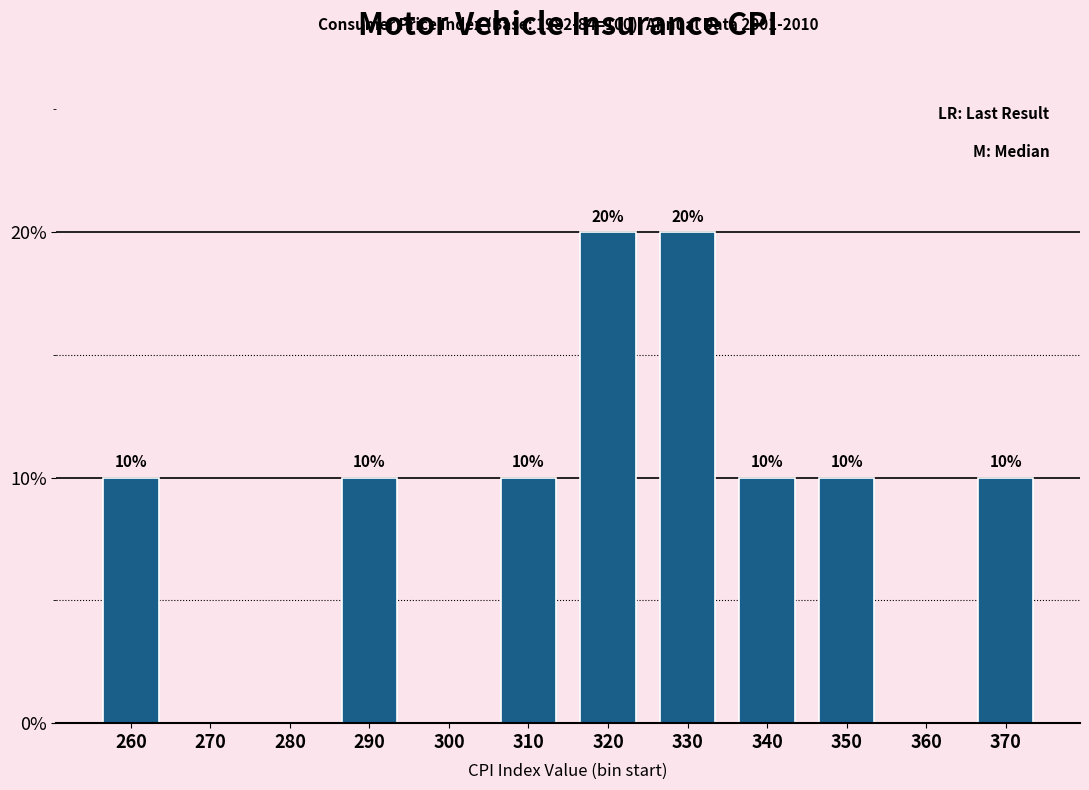

Reading right to left, what are all the values shown in this chart?

370=10	360=0	350=10	340=10	330=20	320=20	310=10	300=0	290=10	280=0	270=0	260=10